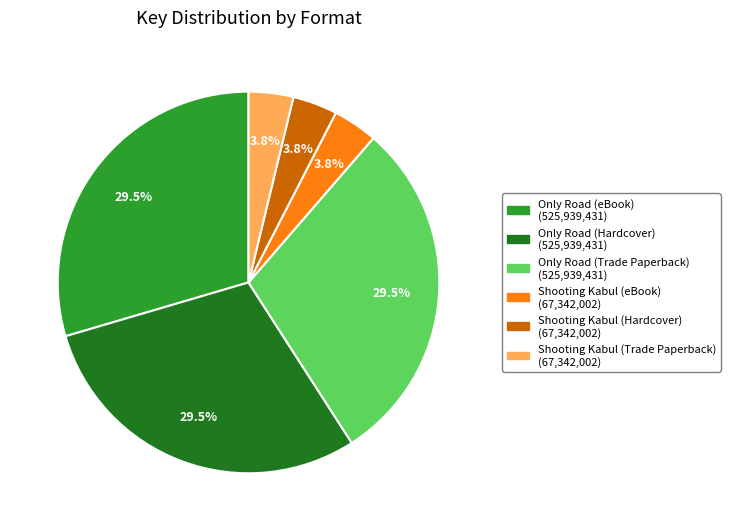

Is Only Road (eBook) the majority of the pie?

No